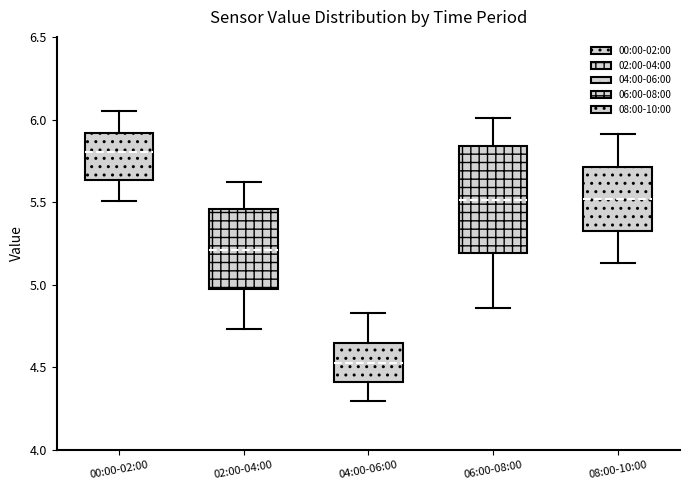

Reading left to right, read every box against the y-axis: the position of its median line, the range the box covers, and the ends of its whiskers. The values are not printed on the chart, so give them approximately, as read against the axis.

00:00-02:00: median 5.80, box 5.65 to 5.90, whiskers 5.50 to 6.05
02:00-04:00: median 5.20, box 4.95 to 5.45, whiskers 4.75 to 5.60
04:00-06:00: median 4.55, box 4.40 to 4.65, whiskers 4.30 to 4.85
06:00-08:00: median 5.50, box 5.20 to 5.85, whiskers 4.85 to 6.00
08:00-10:00: median 5.50, box 5.35 to 5.70, whiskers 5.15 to 5.90